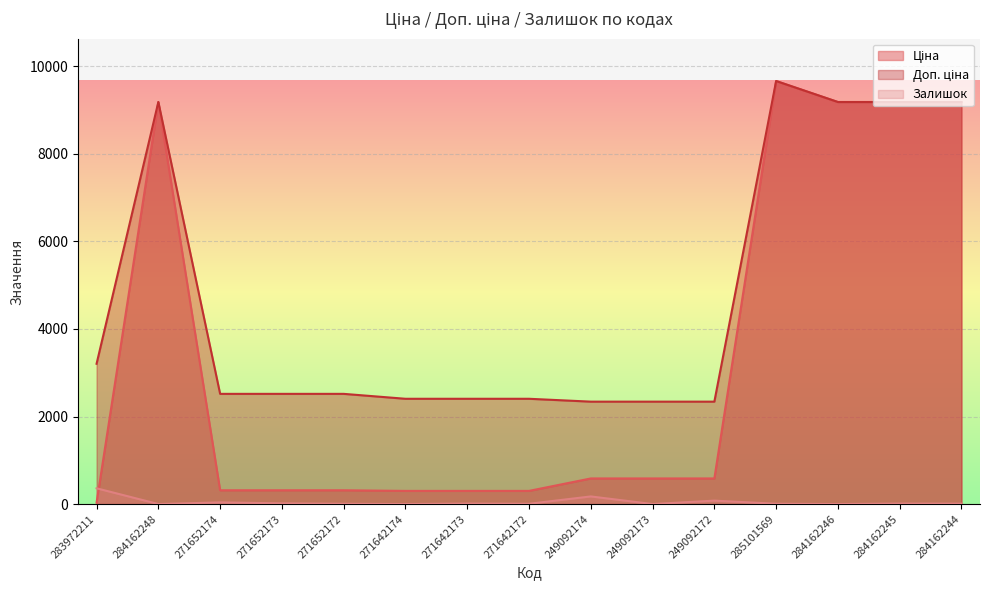

Rank the series by their average value, from lowest to highest.

Залишок, Ціна, Доп. ціна